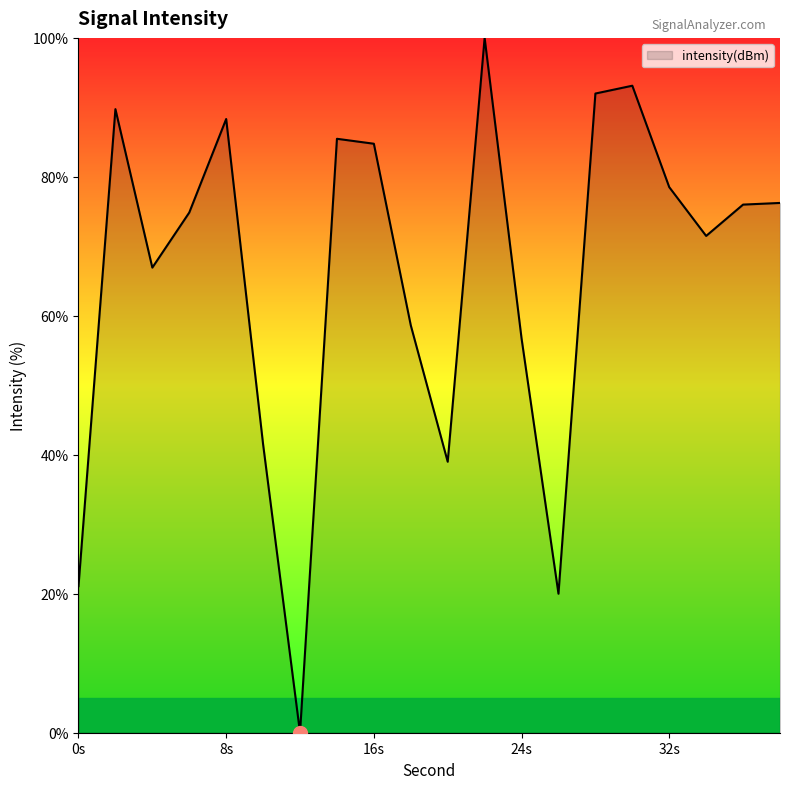

What is the maximum value shown in the chart?

100.0